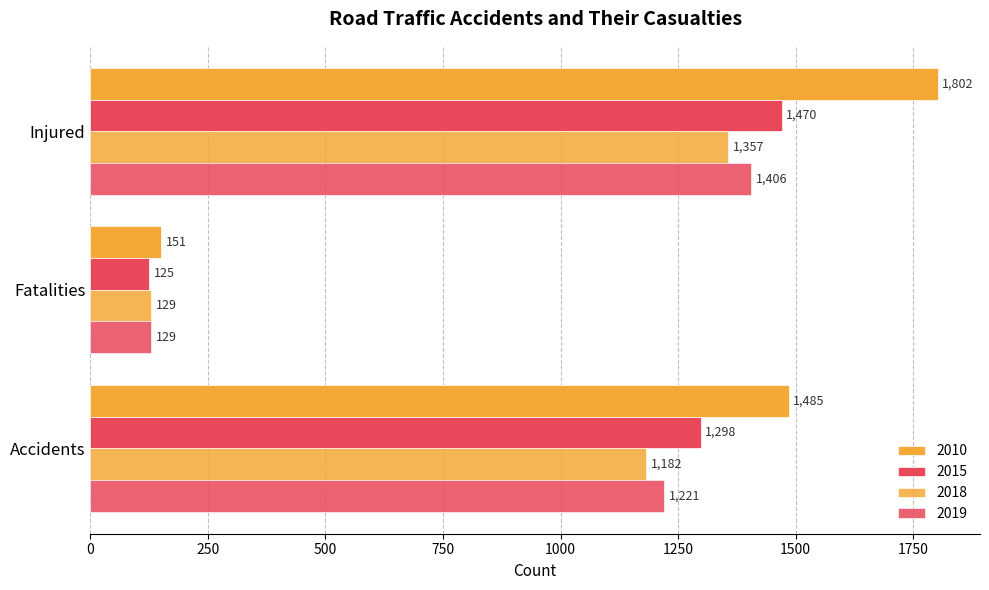

How many series are shown in this chart?

4